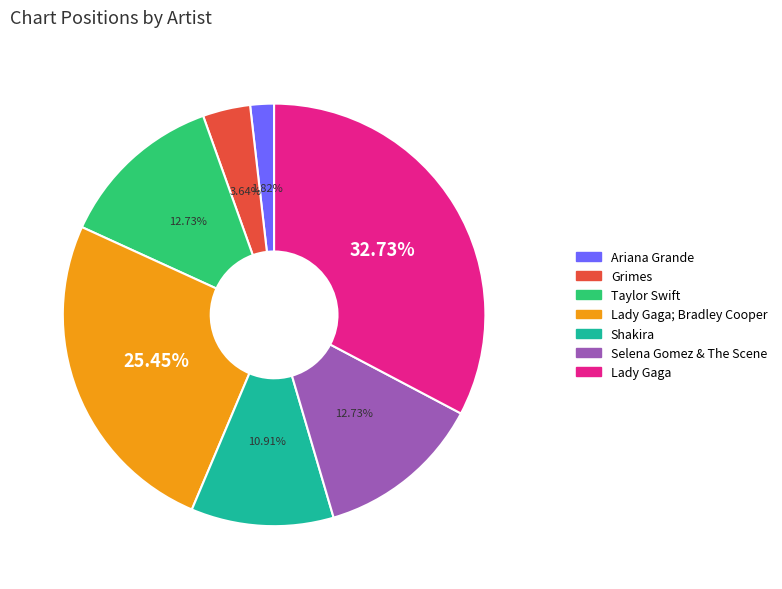

Which category has the smallest portion of the pie?

Ariana Grande